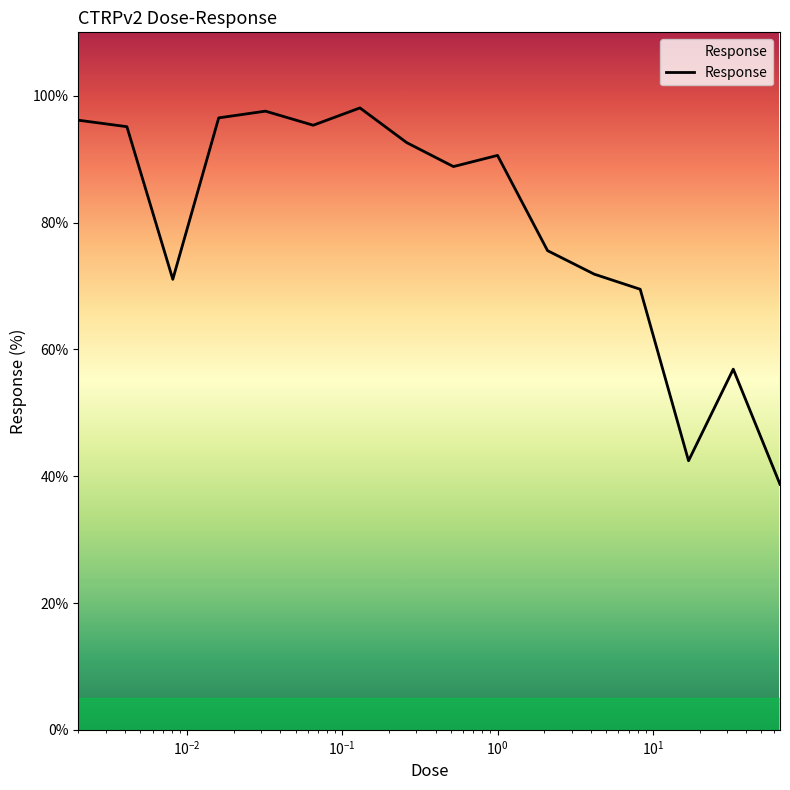

What is the smallest value displayed?

38.7